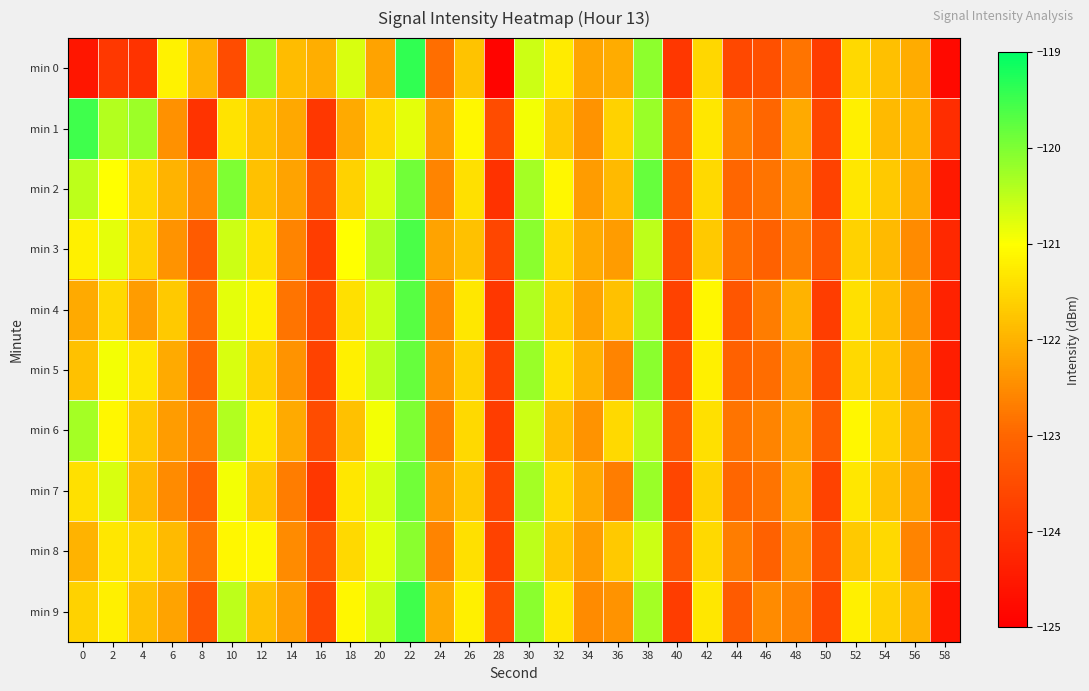

Count the number of data series in this chart.

10